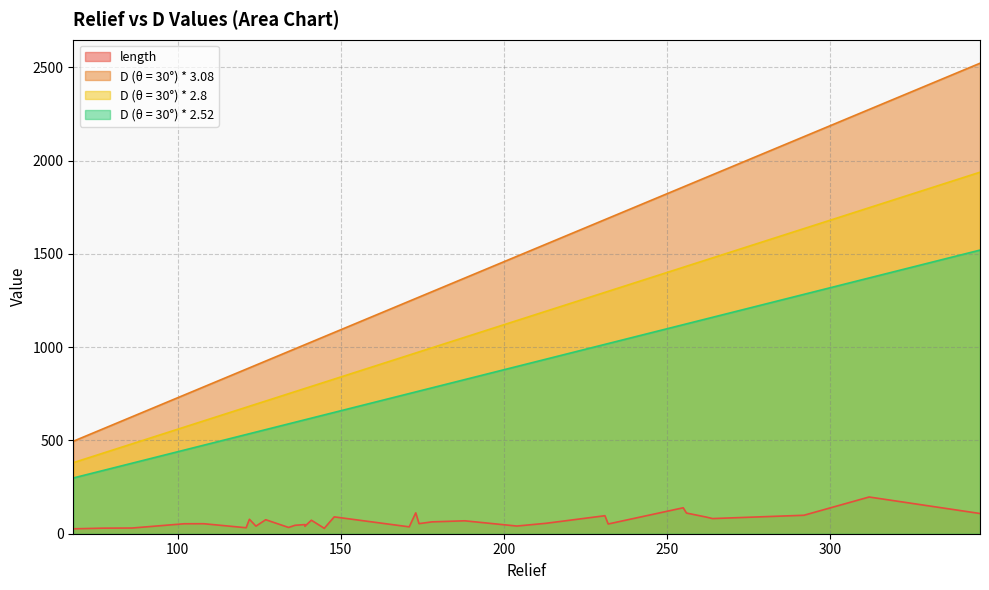

Which category has the lowest value in the D (θ = 30°) * 2.52 series?

68